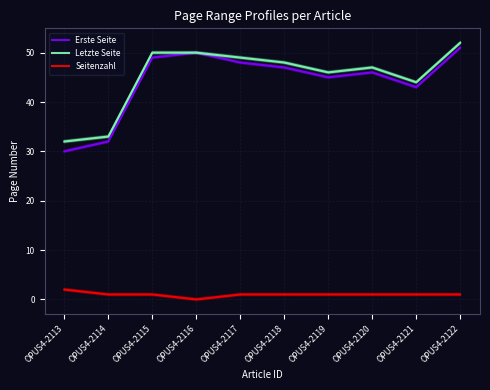

Which series has the largest total across all categories?

Letzte Seite